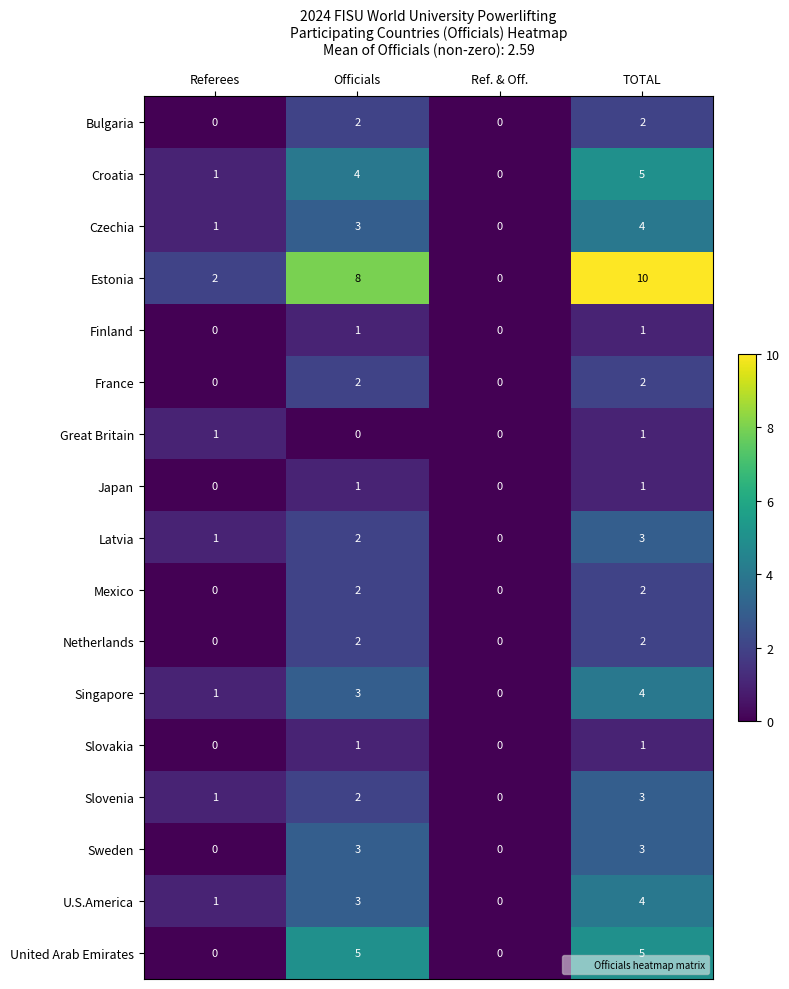

How many Great Britain values are between 0 and 1?

4